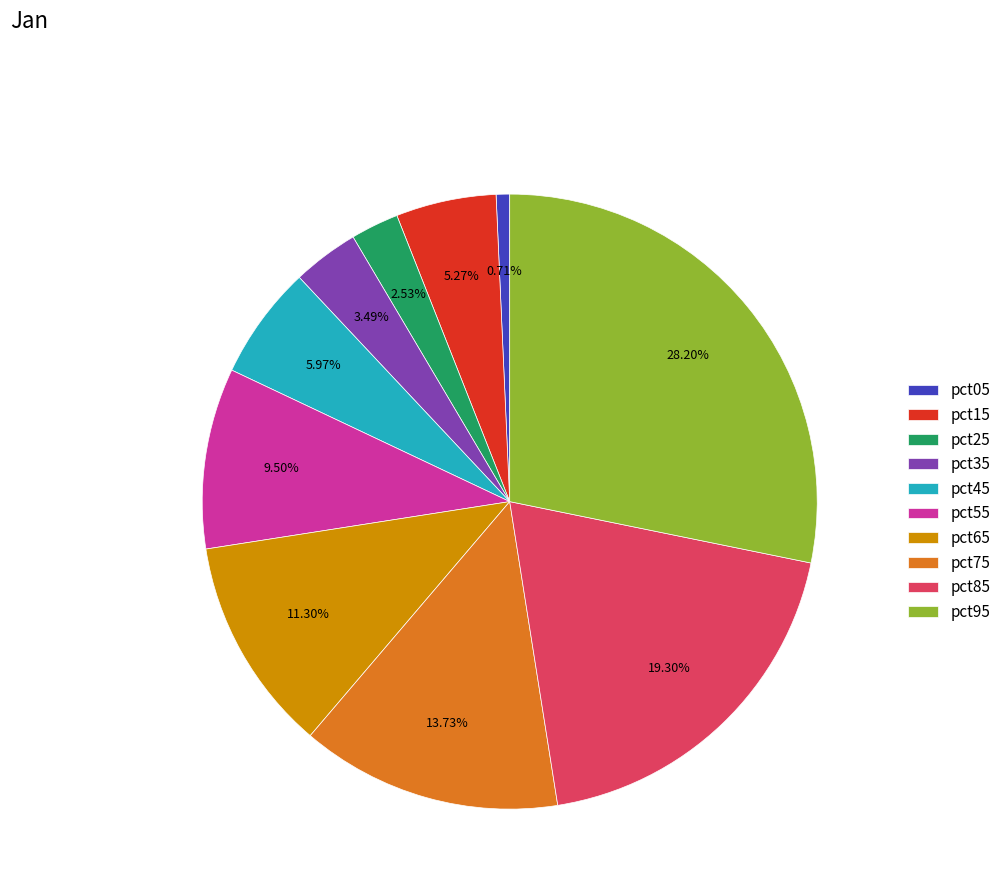

Rank the categories by value from highest to lowest.

pct95, pct85, pct75, pct65, pct55, pct45, pct15, pct35, pct25, pct05